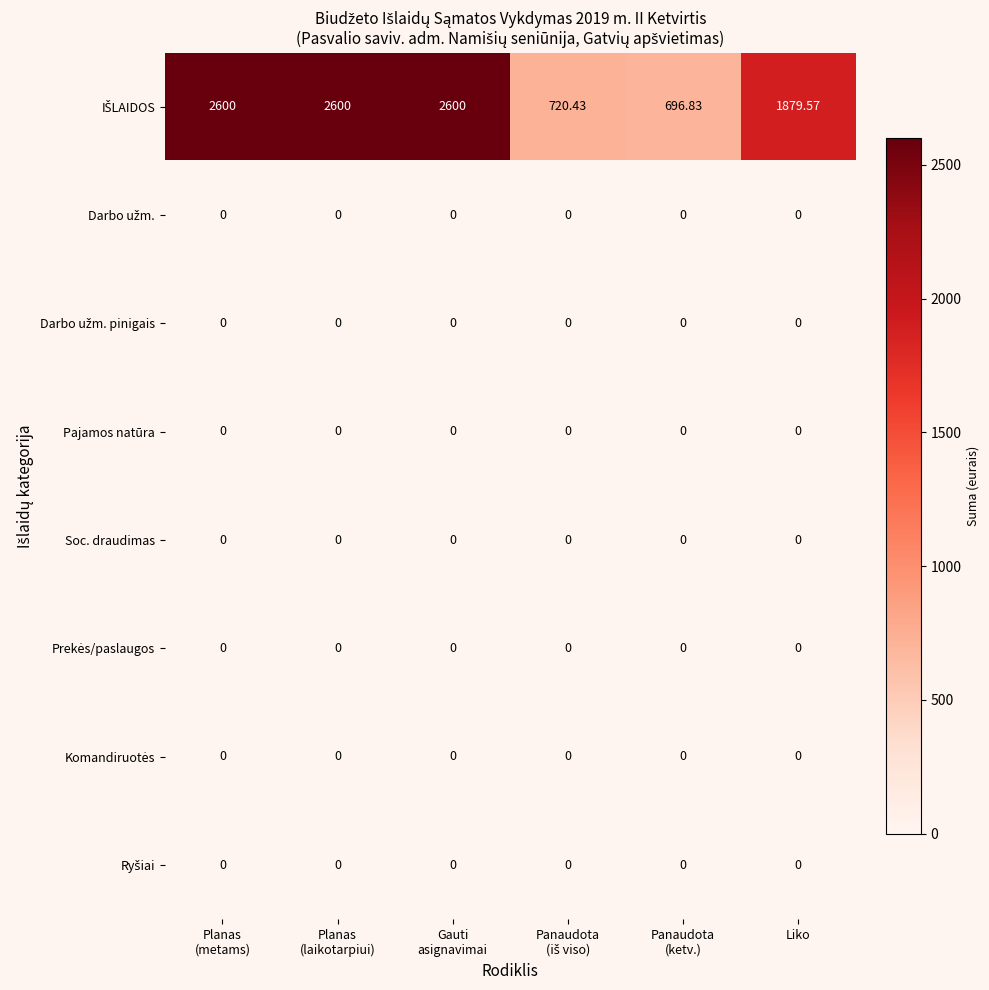

Count the number of categories in the chart.

6